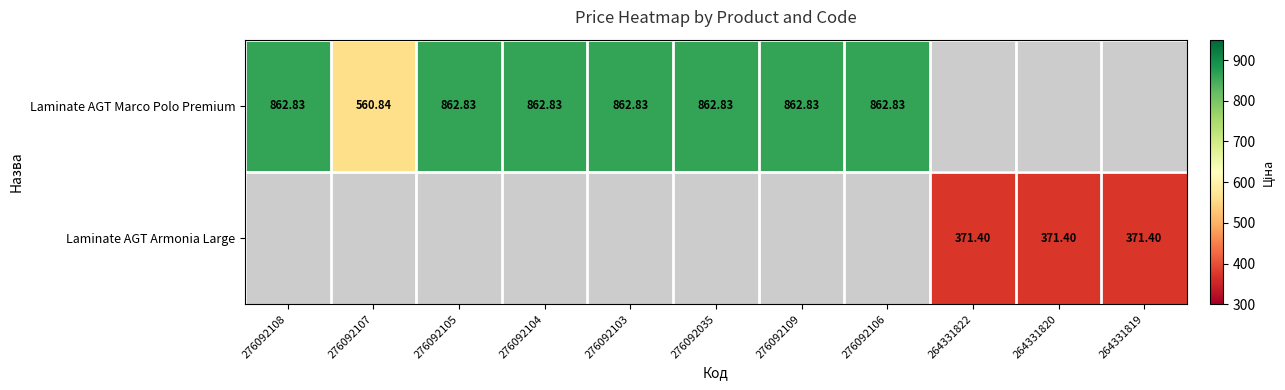

Rank the categories by Laminate AGT Marco Polo Premium value from highest to lowest.

276092108, 276092105, 276092104, 276092103, 276092035, 276092109, 276092106, 276092107, 264331822, 264331820, 264331819